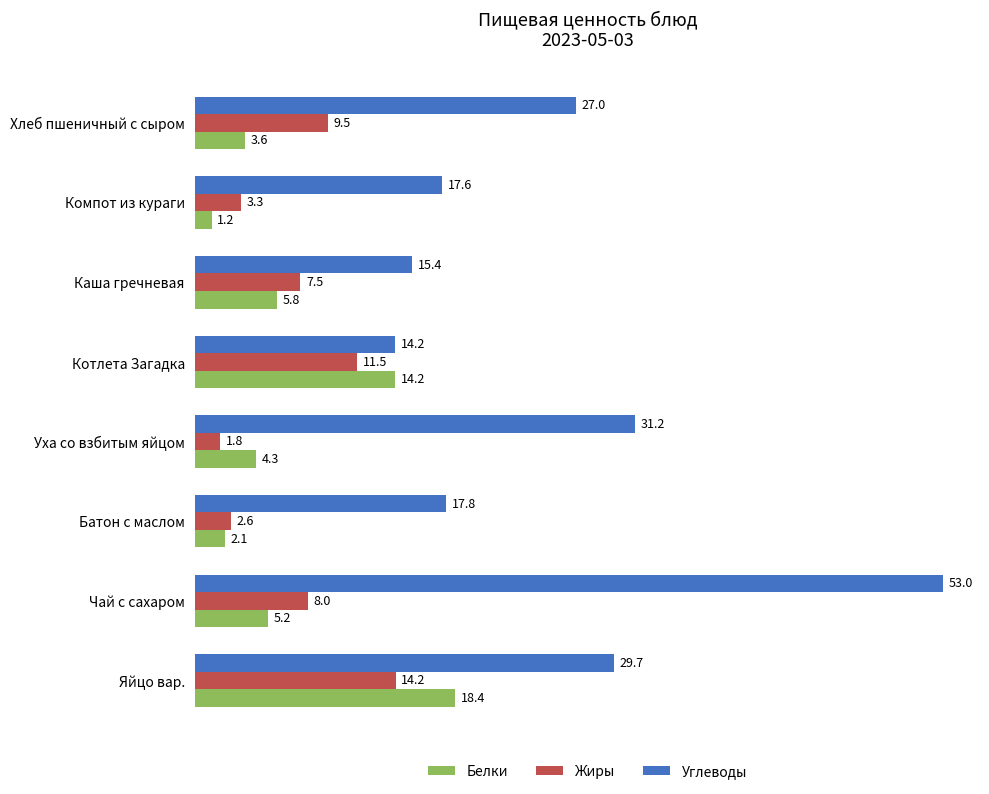

Rank the series at Чай с сахаром from lowest to highest value.

Белки, Жиры, Углеводы